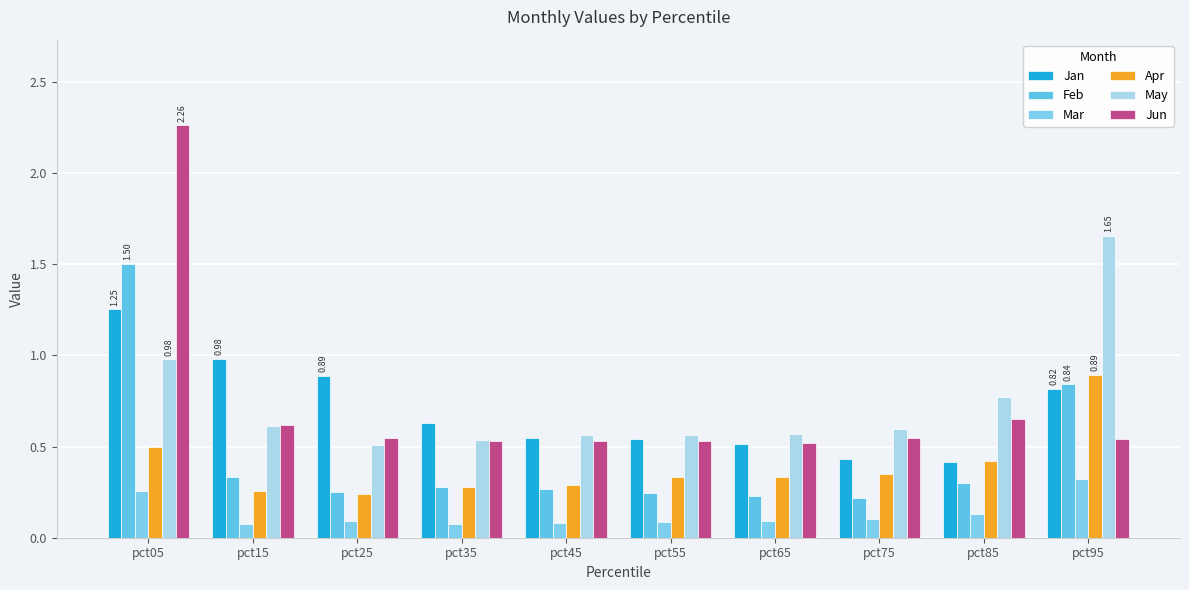

The Jun series shows 0.5 at pct55. True or false?

True